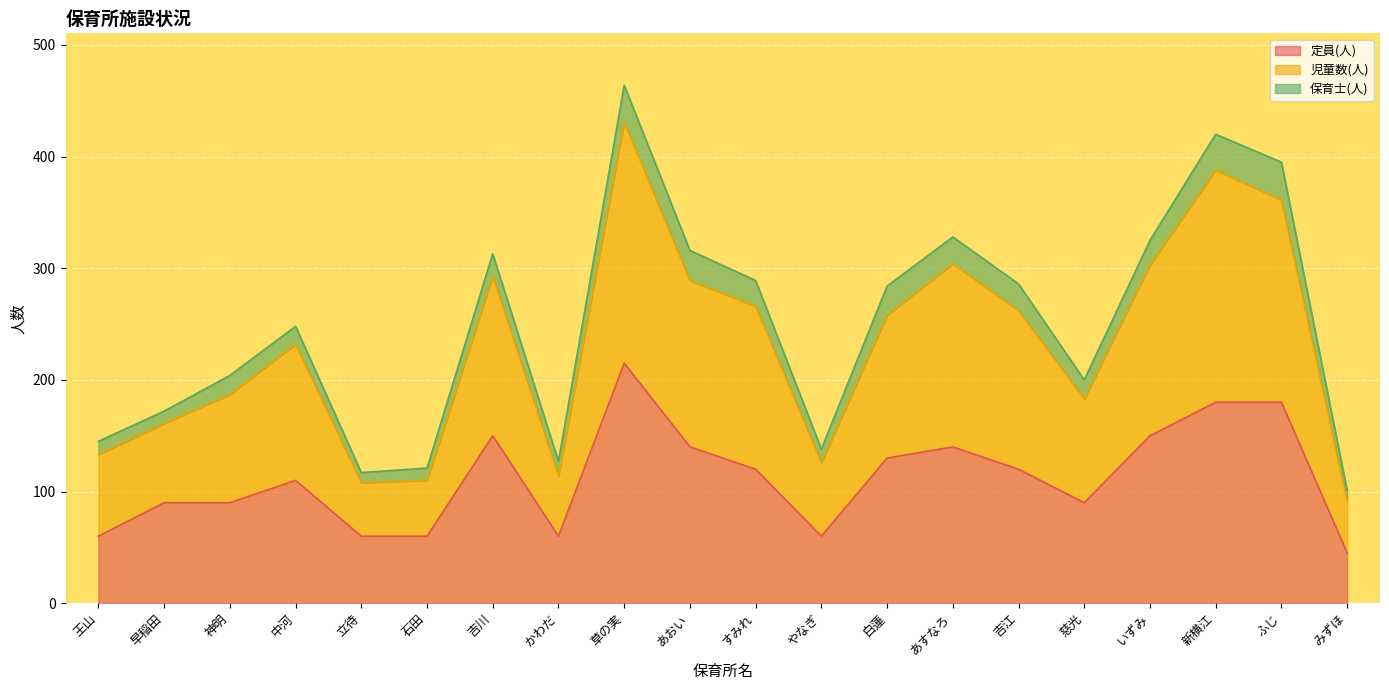

What is the total value across all series at 吉江?

286